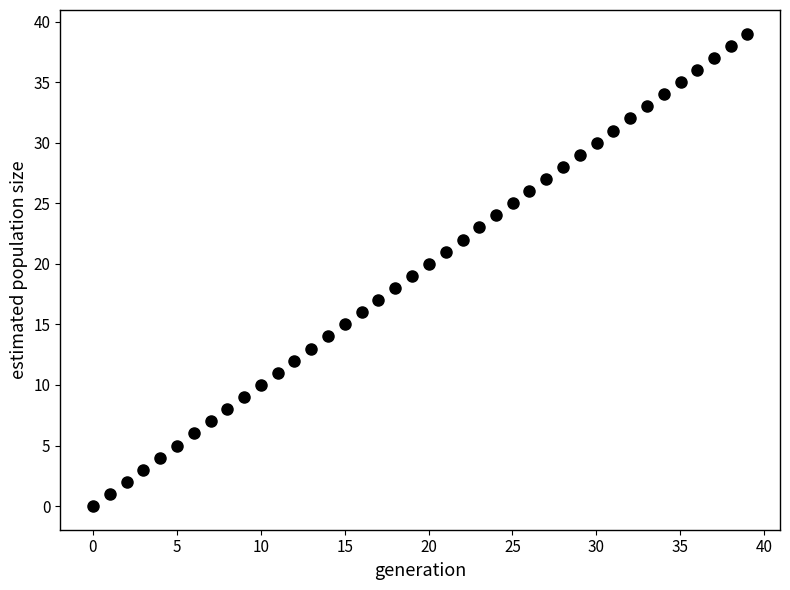

What is the range of Y values (max minus min)?

39